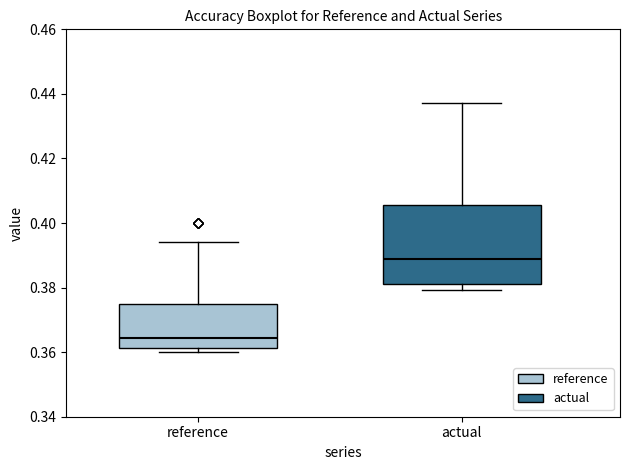

Comparing the boxes themselves (not the whiskers), which one is the tallest?

actual